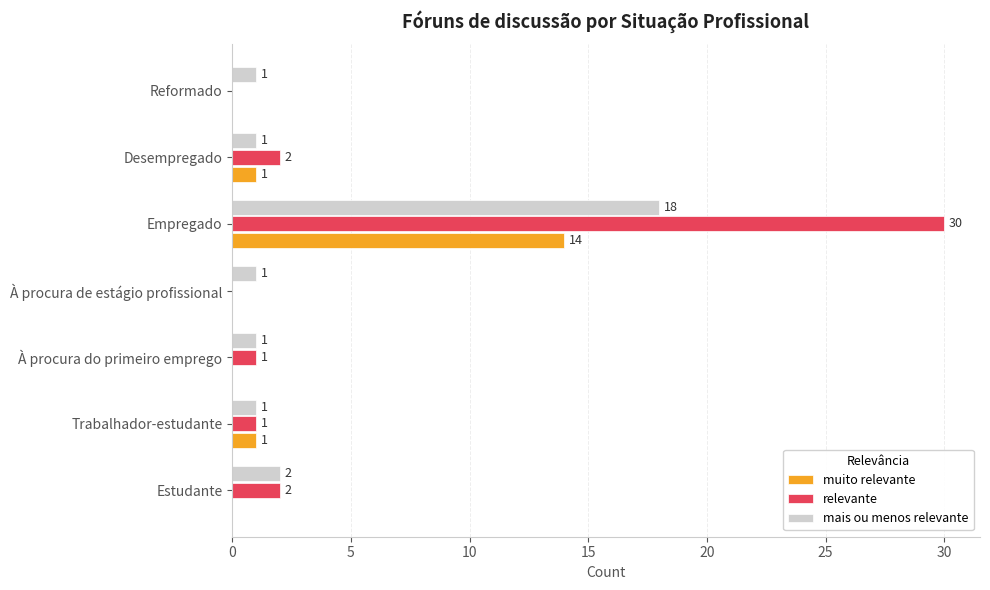

Is it true that mais ou menos relevante equals 0 at À procura do primeiro emprego?

False